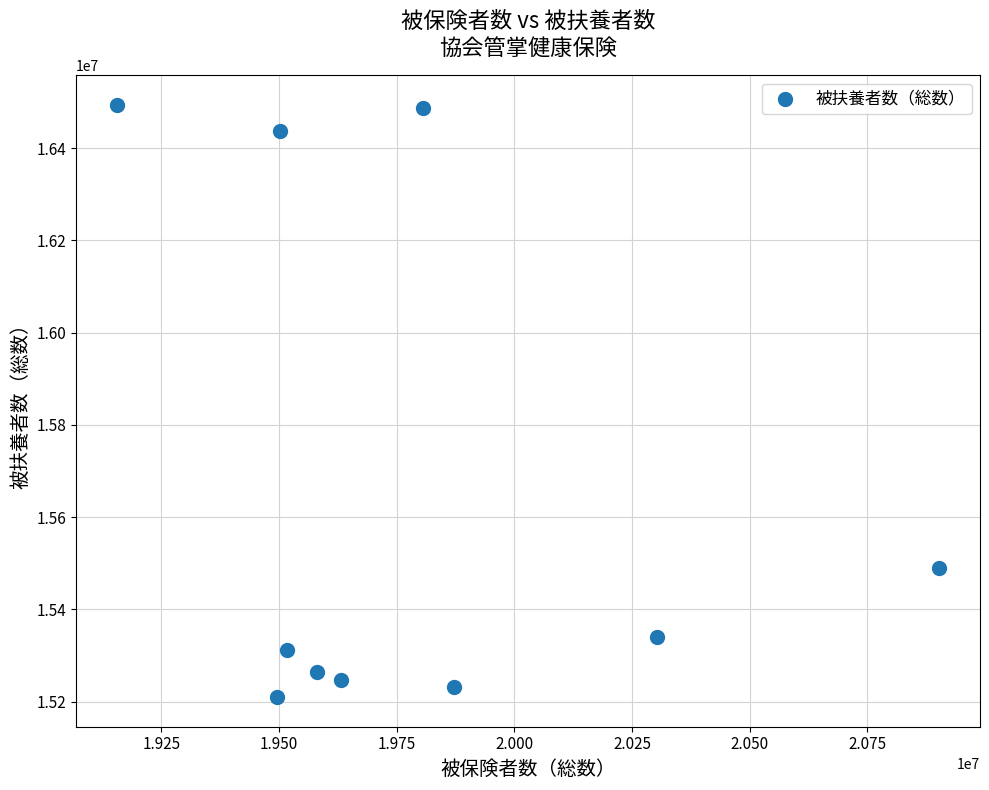

What is the average Y value?

15651266